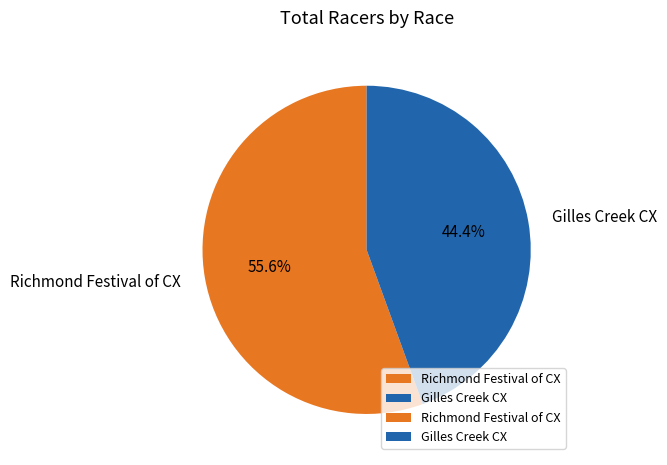

What is the ratio of the value at Gilles Creek CX to the value at Richmond Festival of CX?

0.8